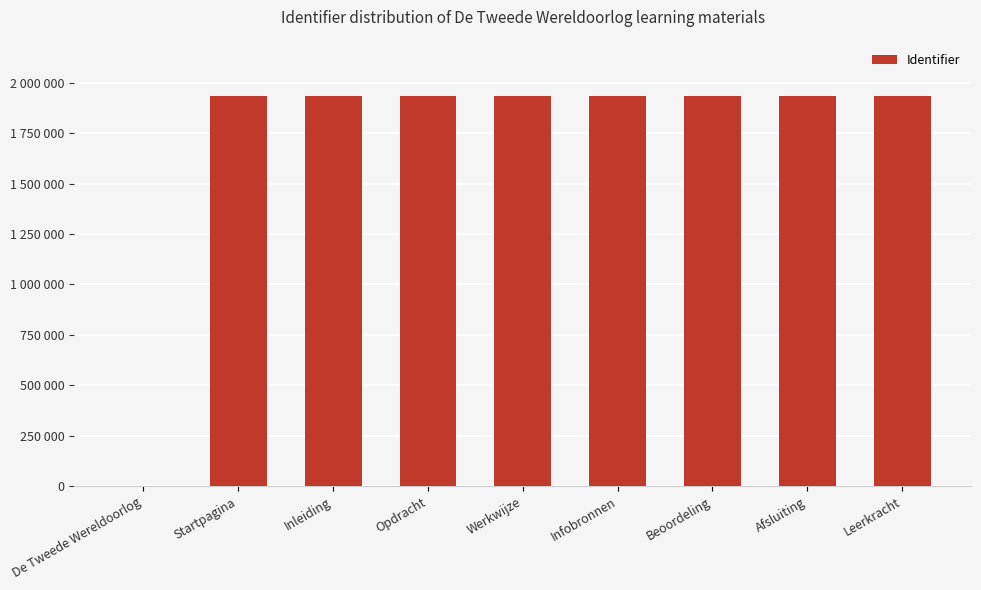

The value at Startpagina is 1935868. True or false?

True